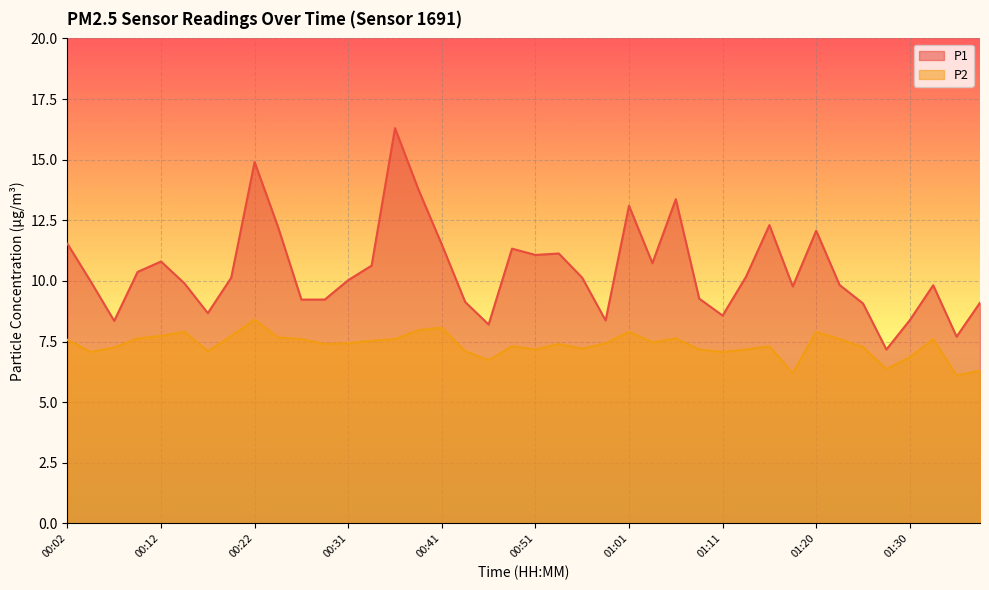

Between 01:03 and 01:06, which is larger?

01:06